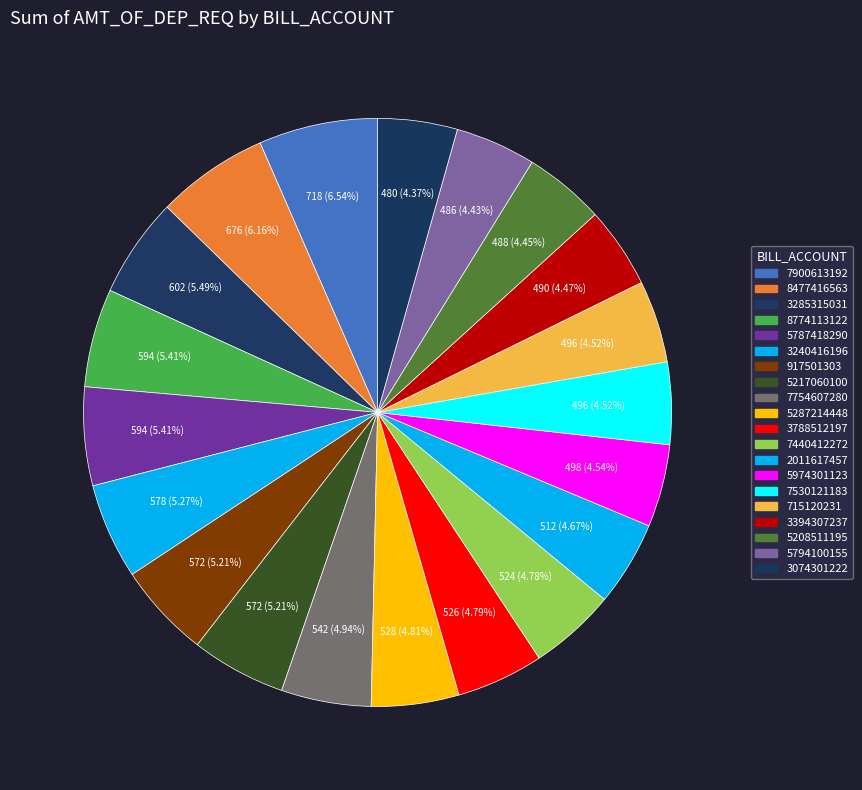

How many segments does this pie chart have?

20